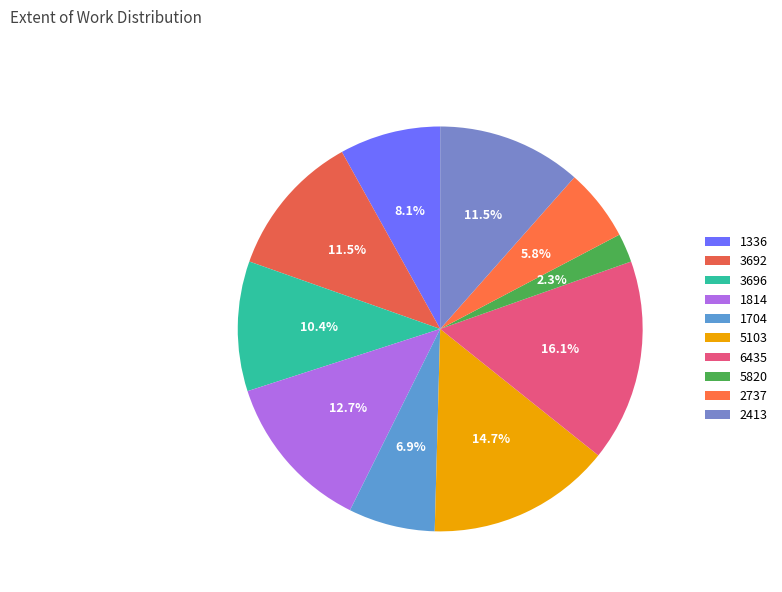

What is the largest slice in the pie chart?

6435